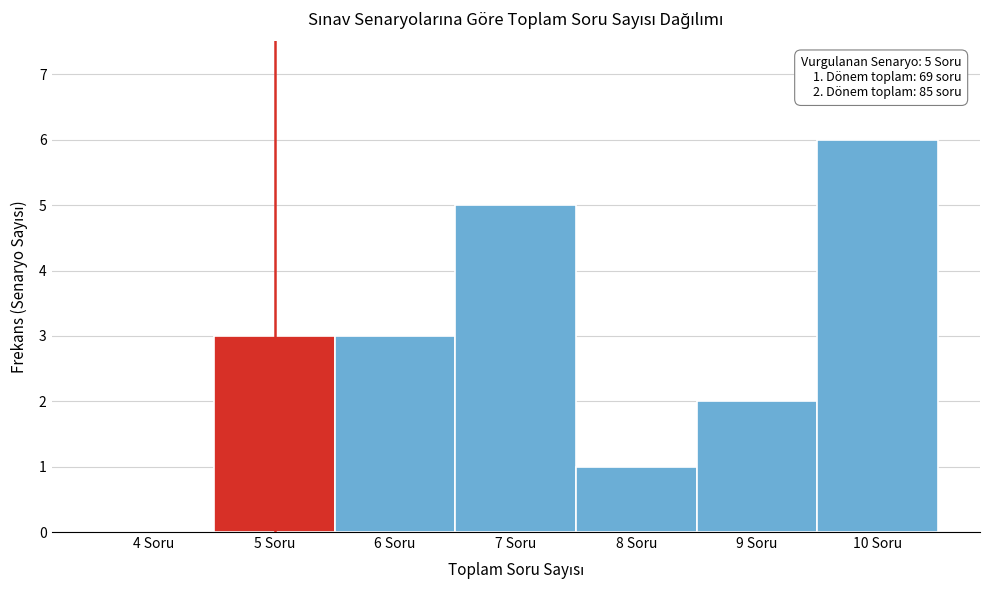

Reading left to right, transcribe all the data shown in this chart.

4 Soru=0	5 Soru=3	6 Soru=3	7 Soru=5	8 Soru=1	9 Soru=2	10 Soru=6